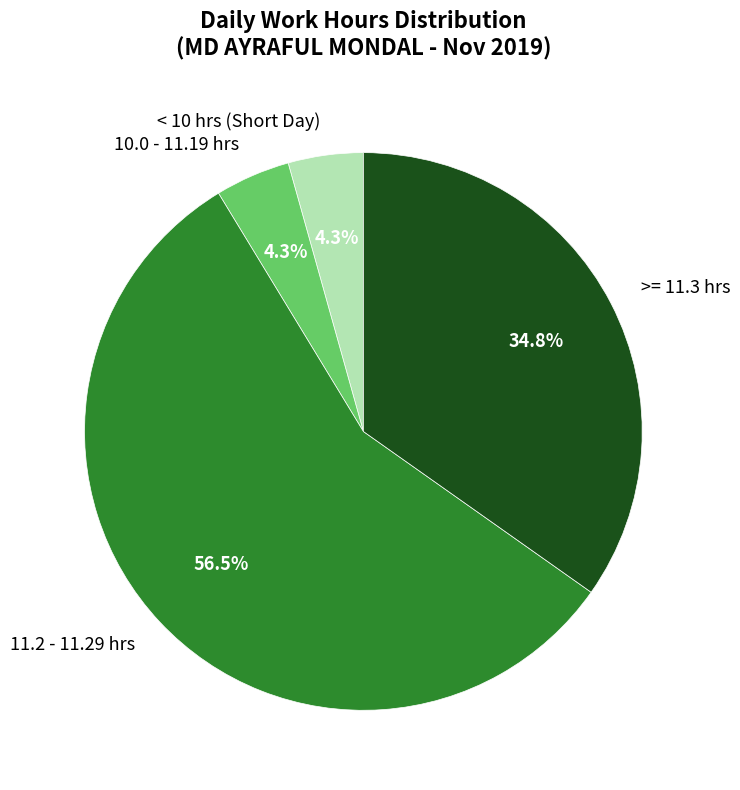

Which slice is the largest?

11.2 - 11.29 hrs